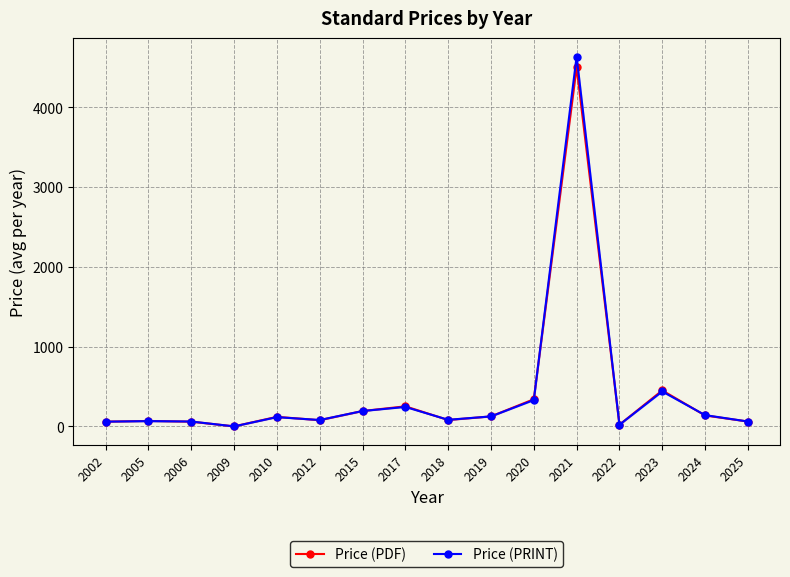

What are all the series names shown in the legend?

Price (PDF), Price (PRINT)